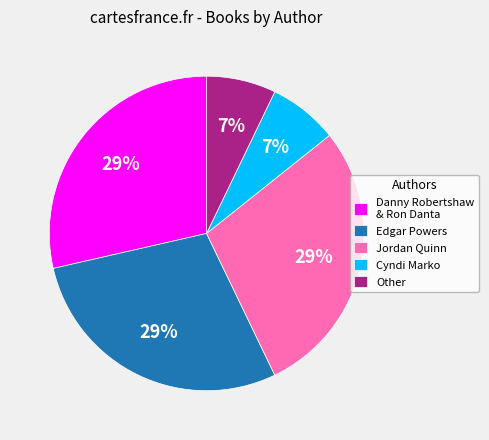

Do Jordan Quinn and Other together represent more than half of the pie?

No